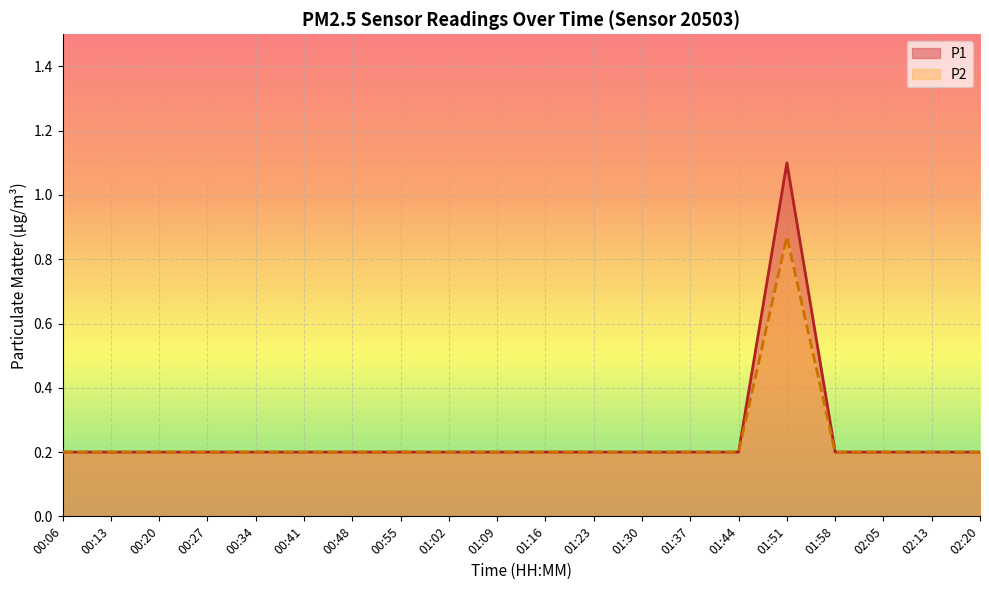

True or false: P2 and P1 cross at least once.

False